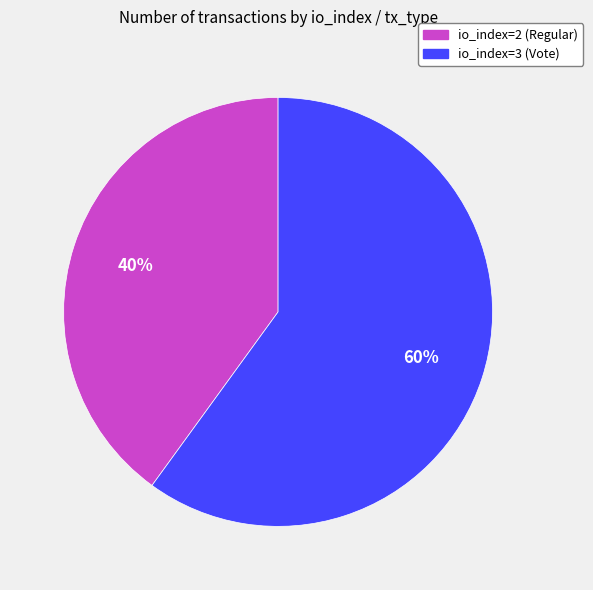

Which category accounts for the majority?

io_index=3 (Vote)